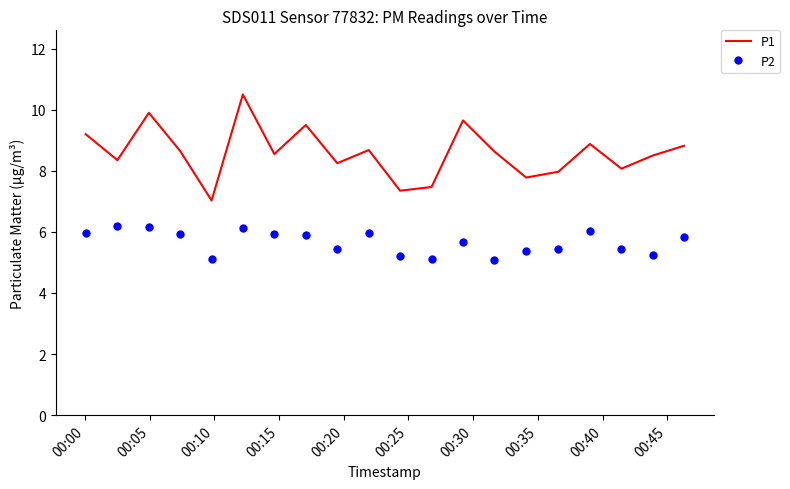

What is the difference between the maximum and minimum values in the P2 series?

1.1